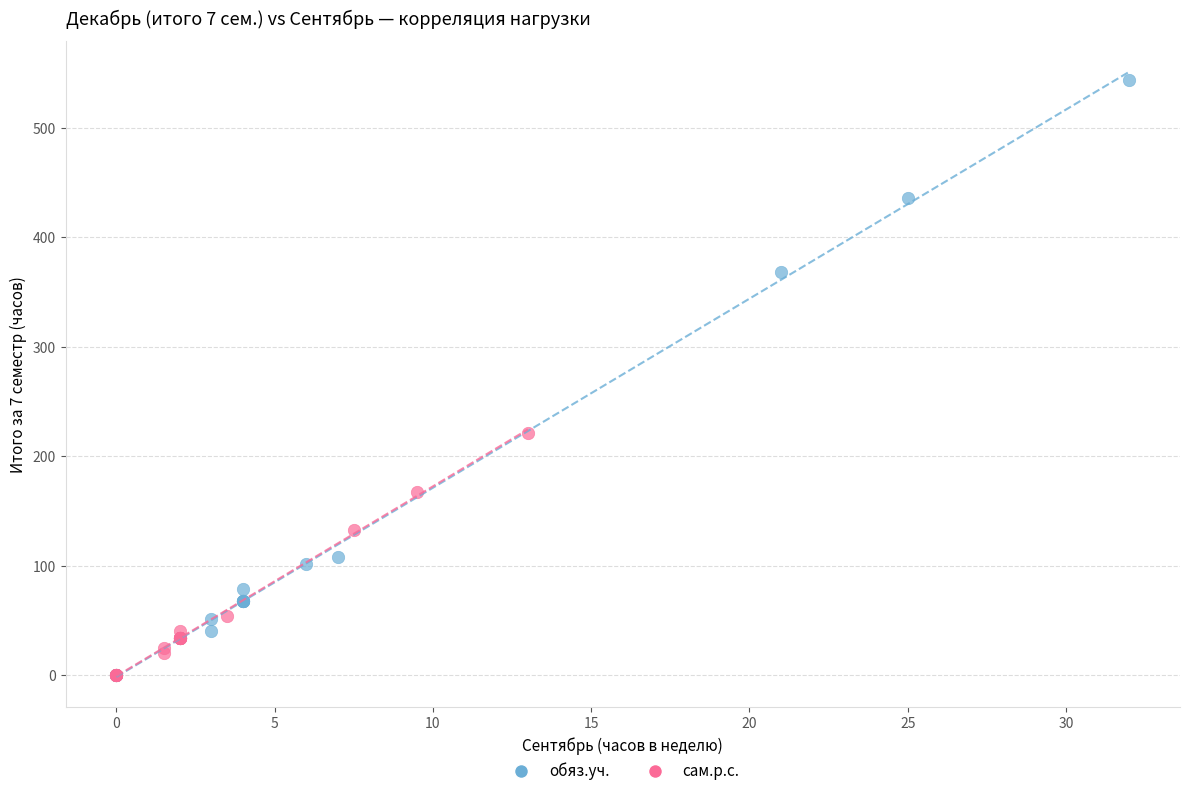

Which series has the widest spread of Y values?

обяз.уч.